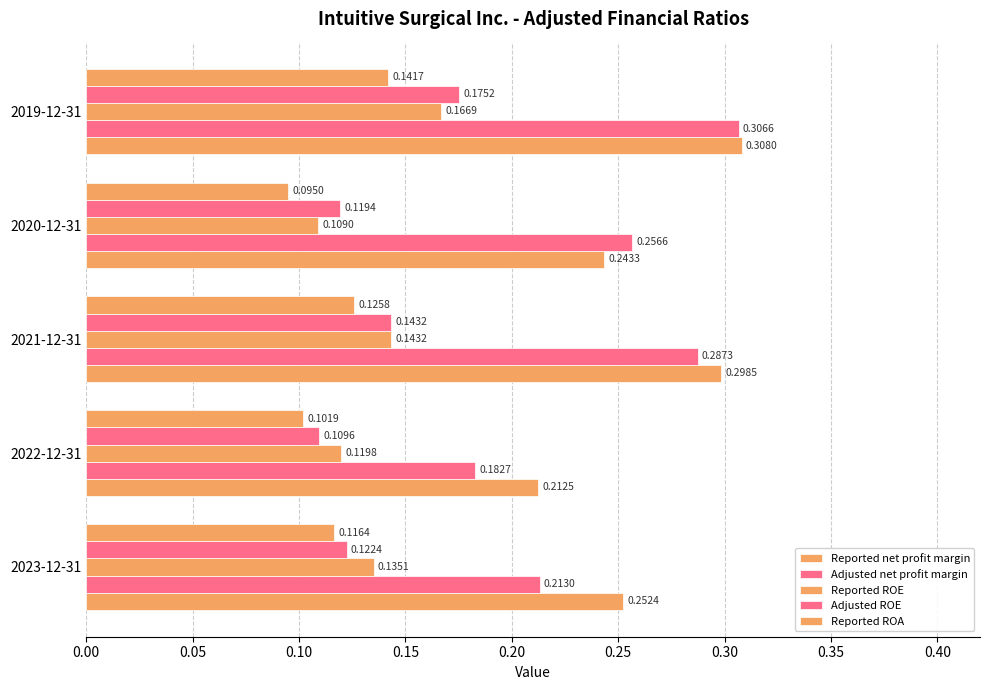

How many data points does each series have?

5